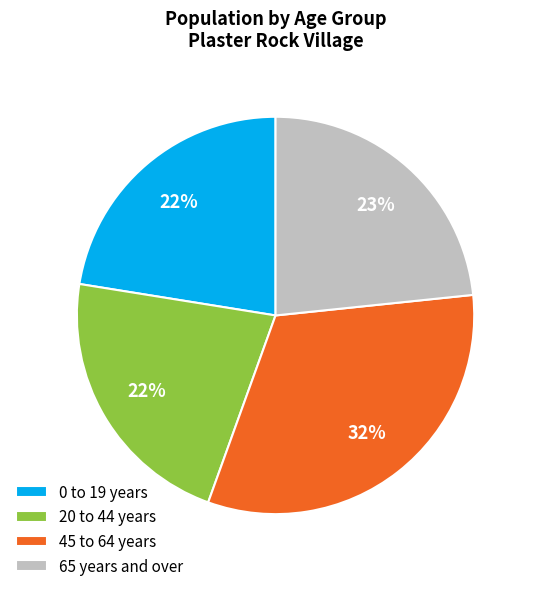

True or false: 0 to 19 years accounts for 8% of the total.

False